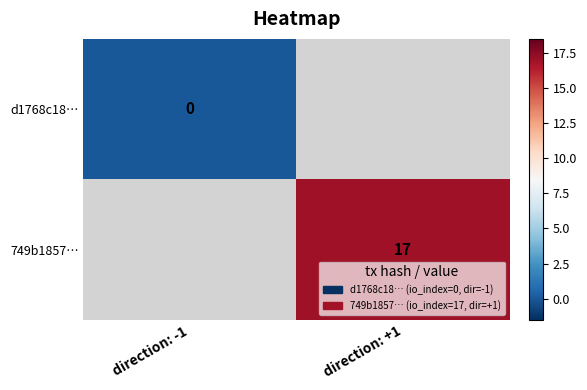

Which label corresponds to the smallest value in the chart?

direction: -1